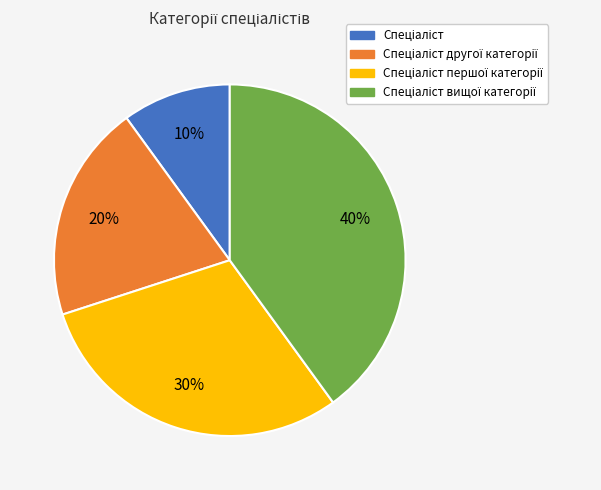

Is there any slice that represents more than half of the pie?

No